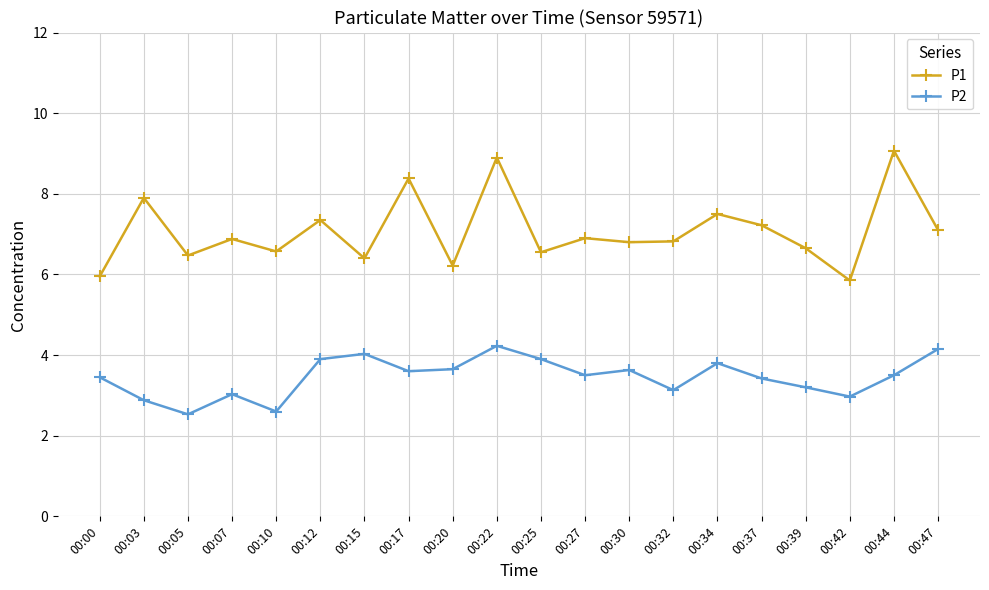

Rank the series by their average value, from lowest to highest.

P2, P1